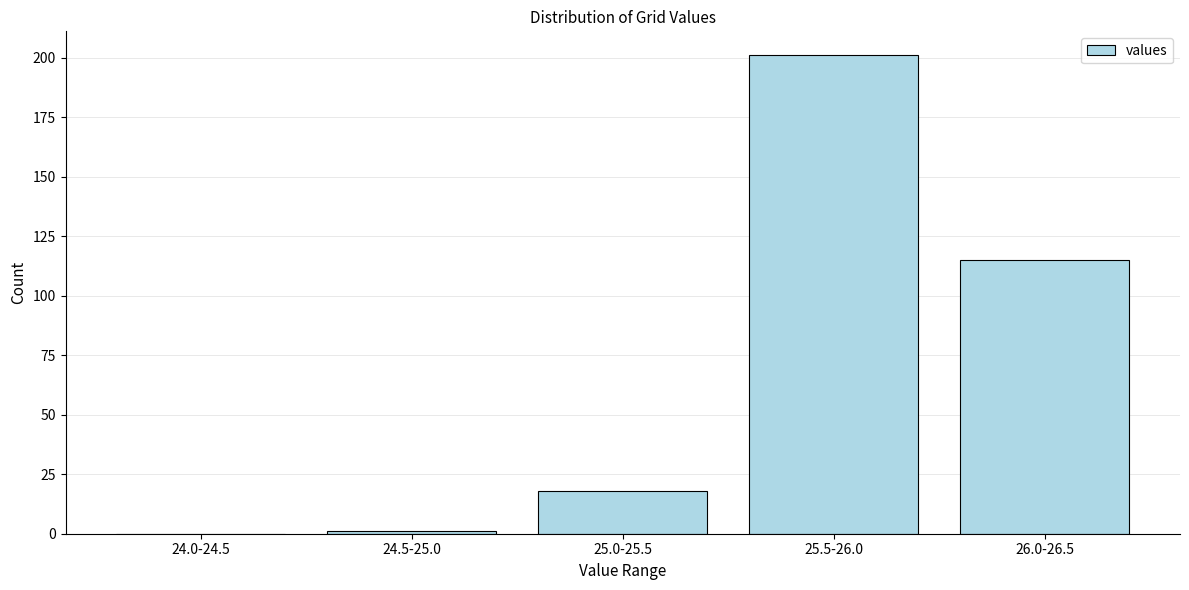

Reading right to left, what are all the values shown in this chart?

26.0-26.5=115	25.5-26.0=201	25.0-25.5=18	24.5-25.0=1	24.0-24.5=0